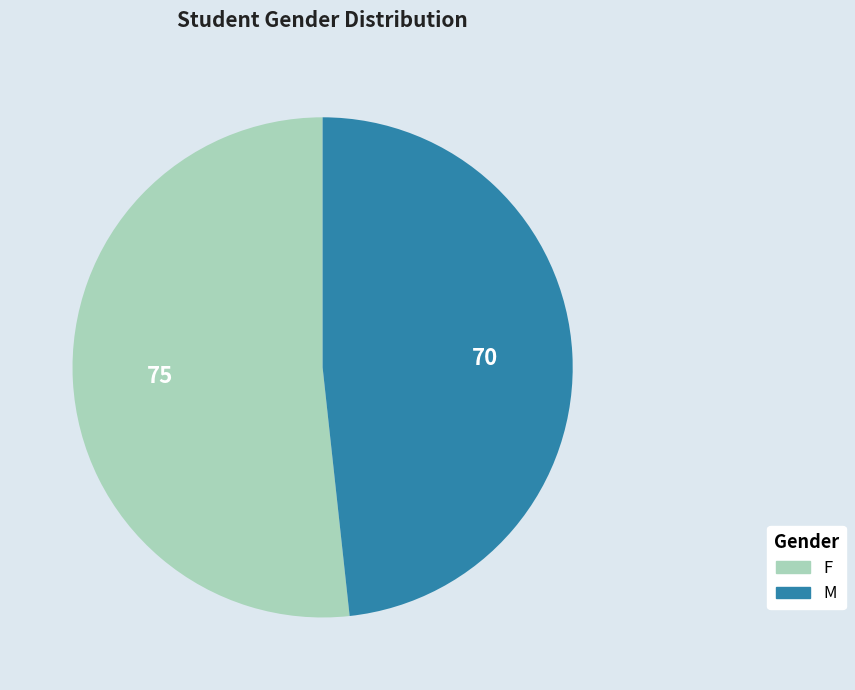

Combined, do M and F account for over 50%?

Yes